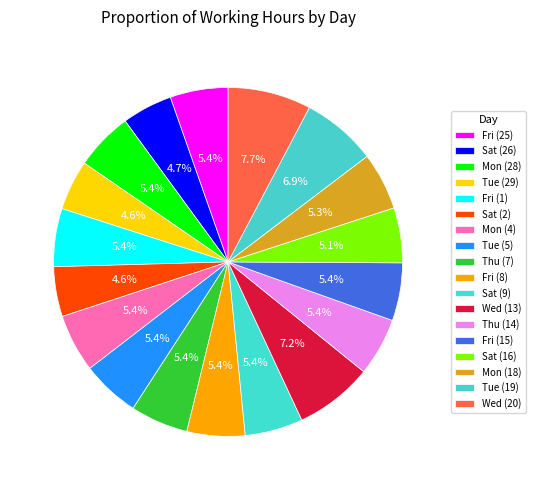

True or false: Tue (19) accounts for 7% of the total.

True